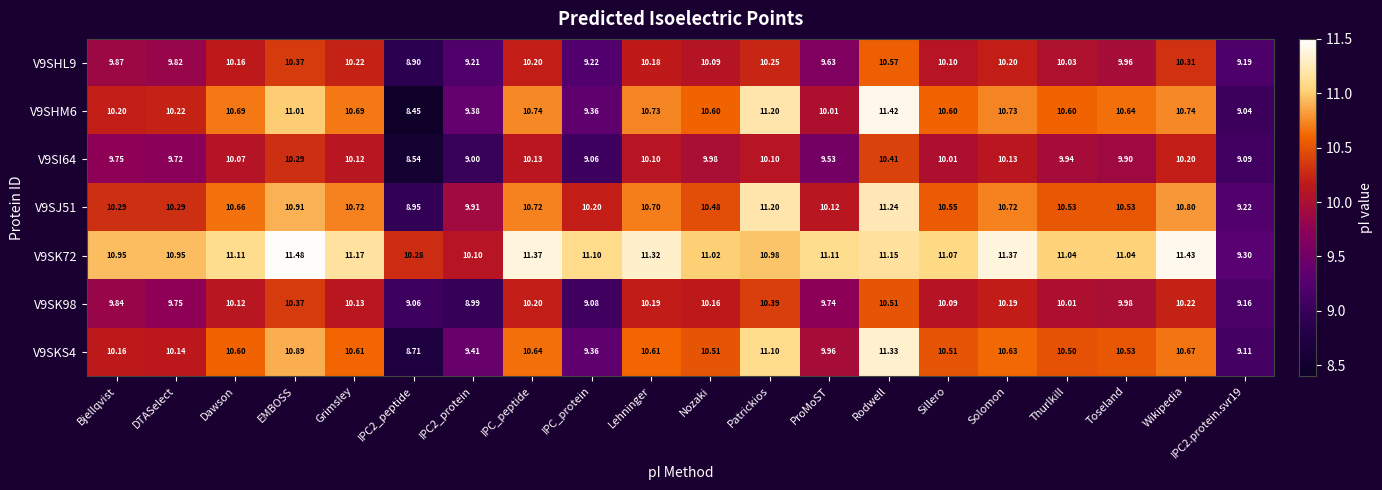

At which category is the sum across all series the highest?

Rodwell